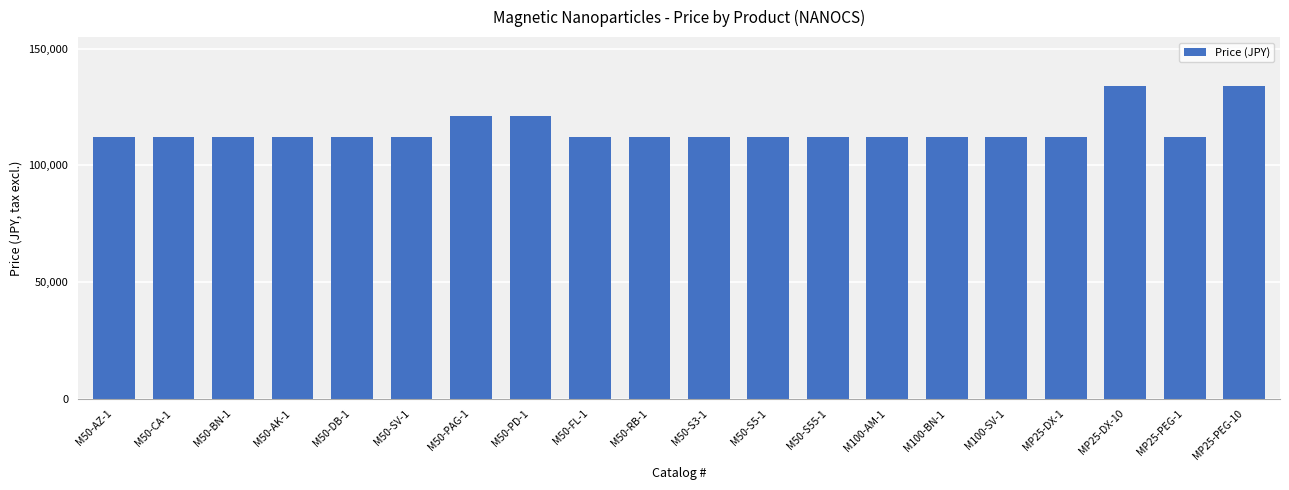

Is it true that the value at M50-S55-1 is 48093?

False